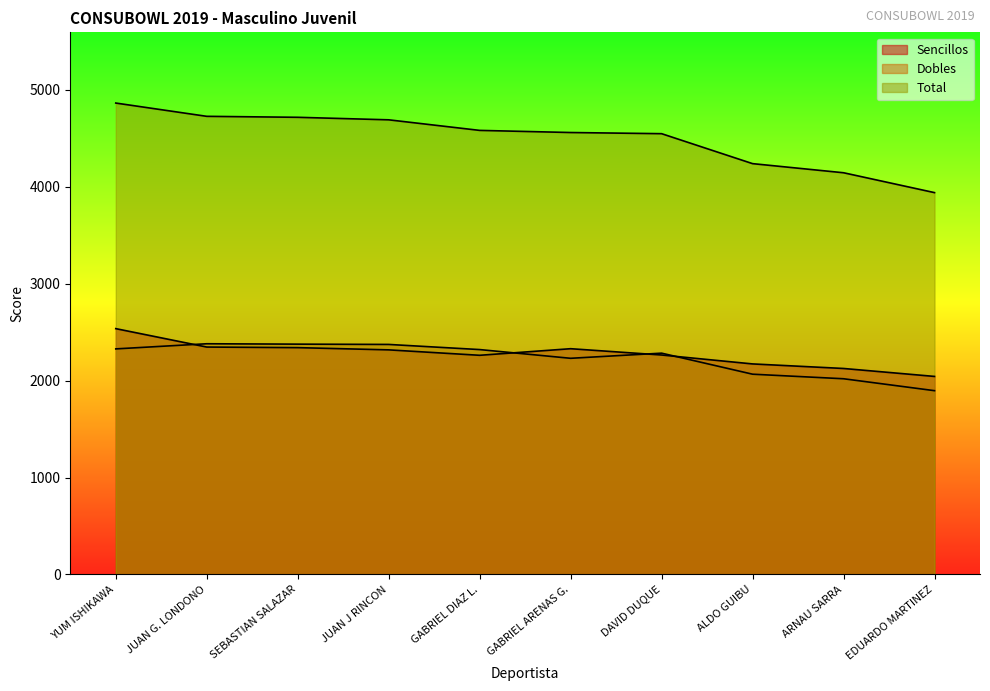

Between DAVID DUQUE and EDUARDO MARTINEZ, which series saw the biggest shift?

Total